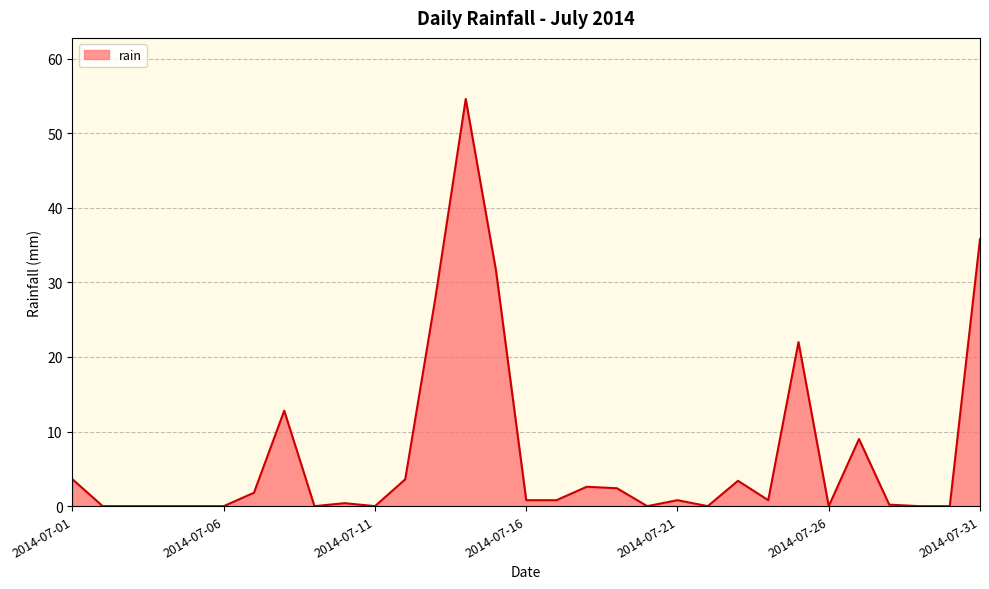

What is the difference between the maximum and minimum values?

54.6